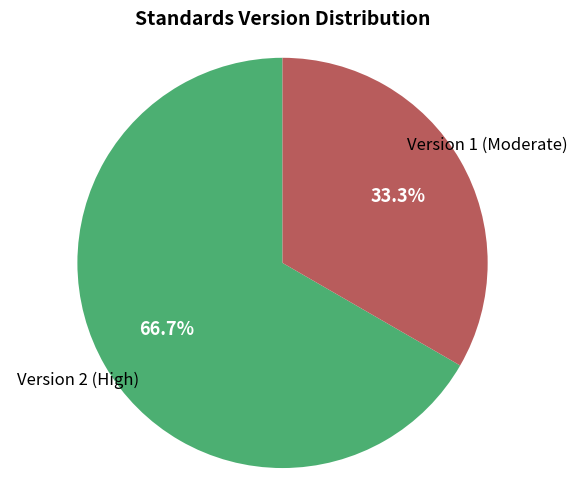

Rank the categories by value from highest to lowest.

Version 2 (High), Version 1 (Moderate)